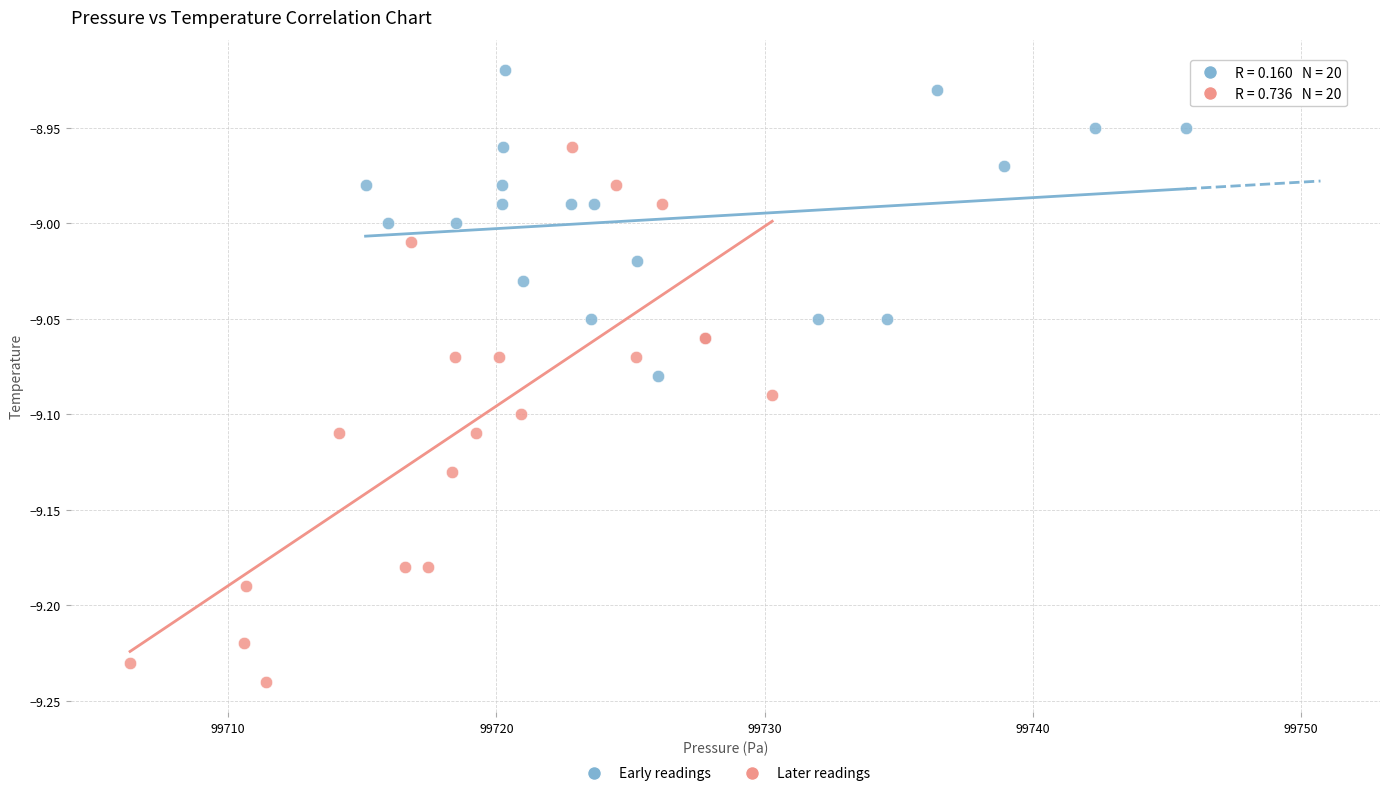

Which series contains the lowest Y value?

Later readings